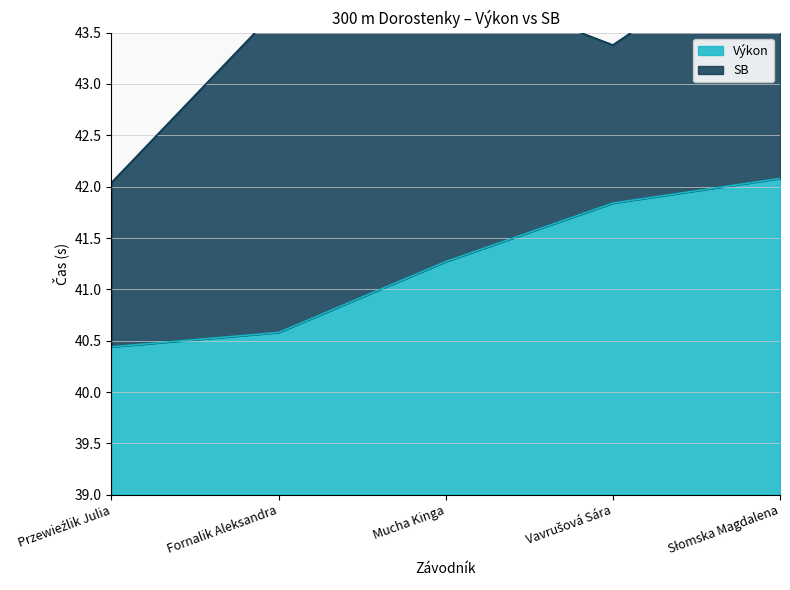

Rank the categories by value from lowest to highest.

Przewieźlik Julia, Fornalik Aleksandra, Mucha Kinga, Vavrušová Sára, Słomska Magdalena